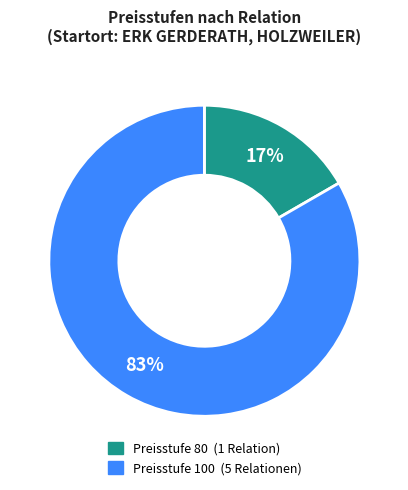

To the nearest percent, what is the average slice percentage?

50%